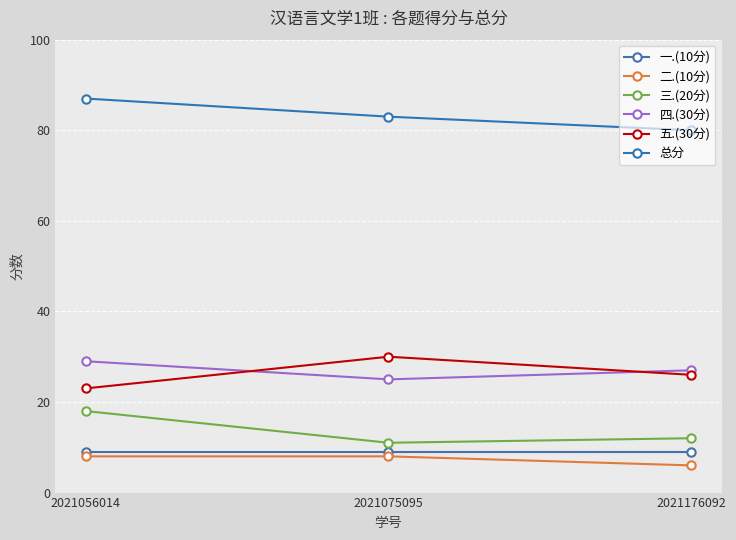

At how many categories does at least one series exceed 57?

3